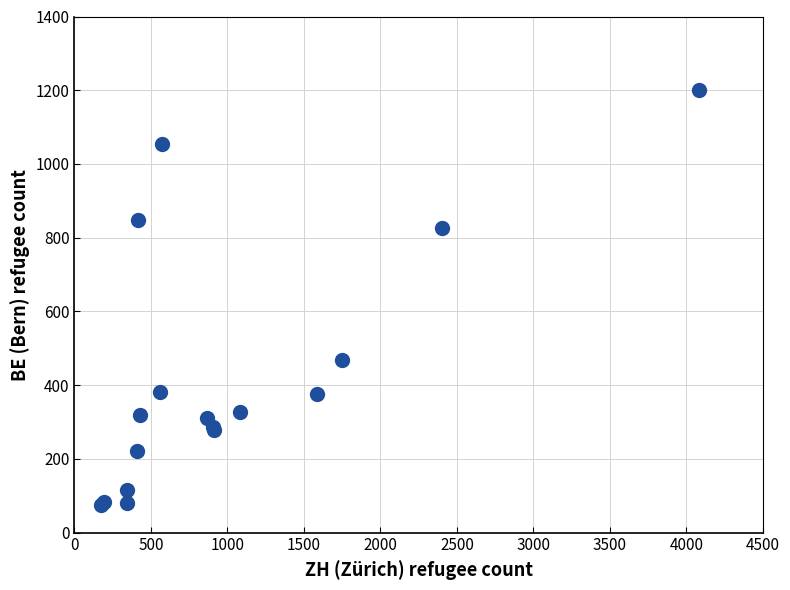

What Y value in the scatter plot is closest to 637?

468